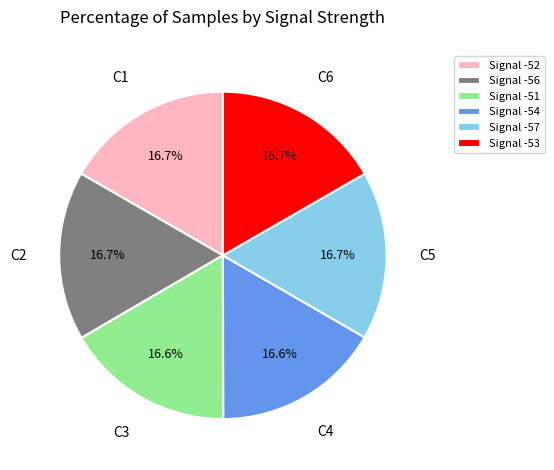

How many slices are in this pie chart?

6